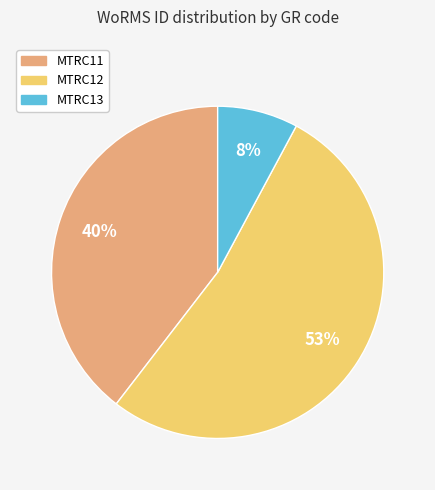

How many slices are in this pie chart?

3